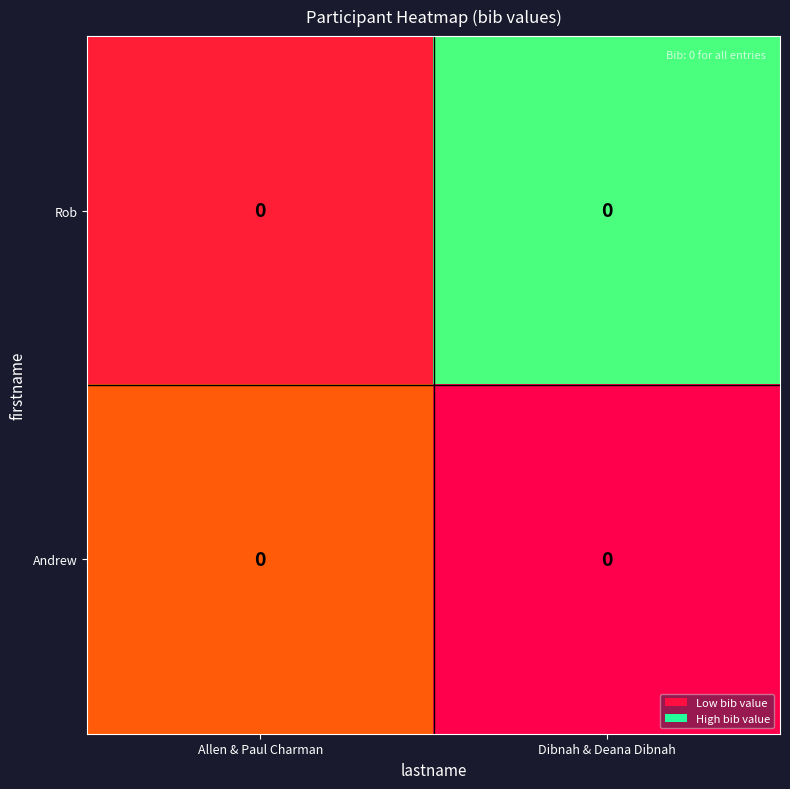

Between Allen & Paul Charman and Dibnah & Deana Dibnah, which is larger?

Dibnah & Deana Dibnah